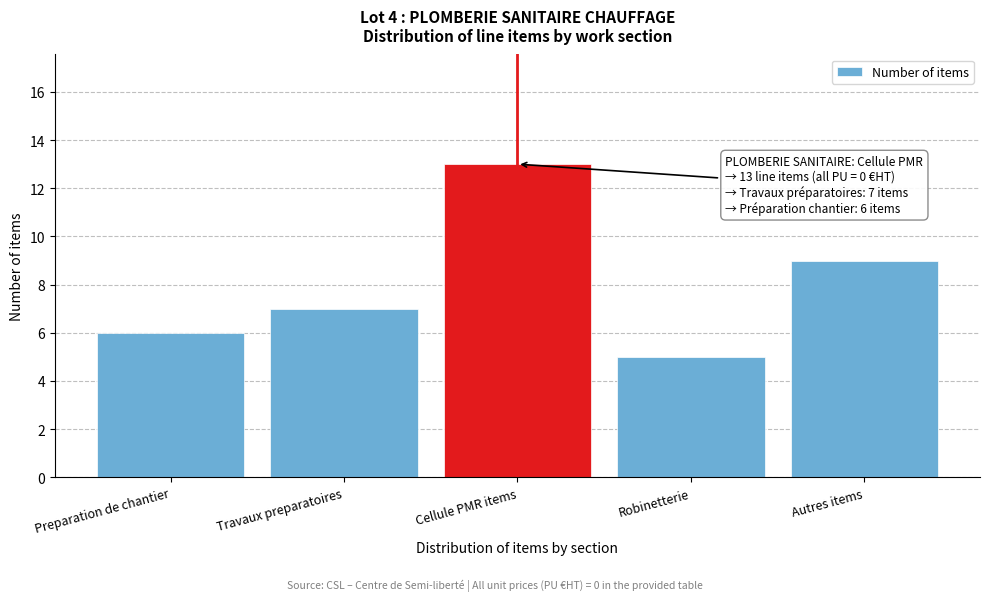

Reading left to right, what are all the values shown in this chart?

Preparation de chantier=6	Travaux preparatoires=7	Cellule PMR items=13	Robinetterie=5	Autres items=9